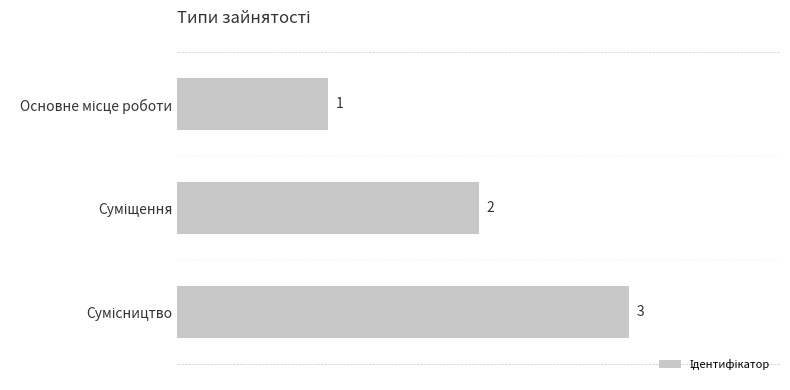

Count the values in the range 1 to 3.

3